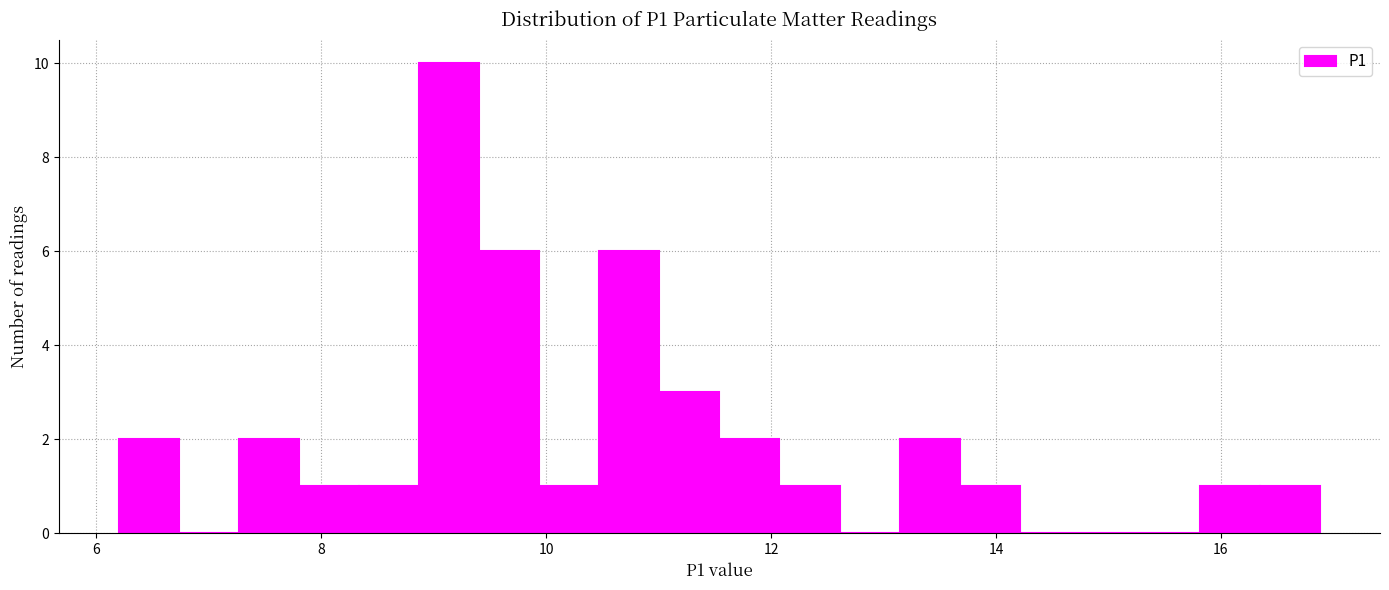

Read against the x-axis, roughly where is the centre of the tallest bar?

9.2